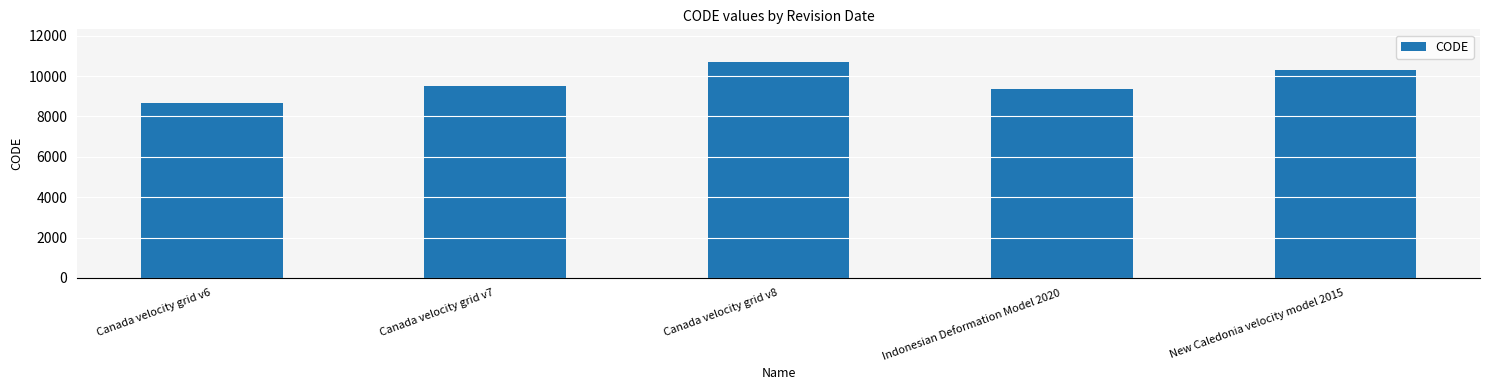

What is the minimum value shown in the chart?

8676